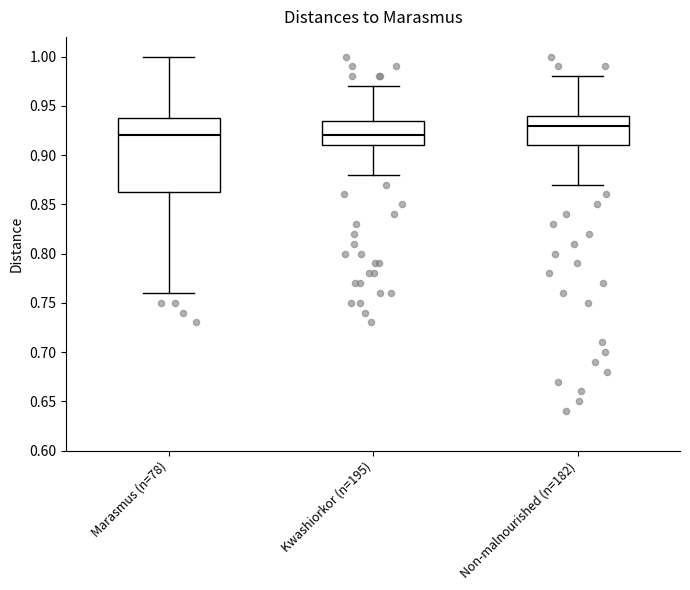

Which box is the tallest, from its lower edge to its upper edge?

Marasmus (n=78)